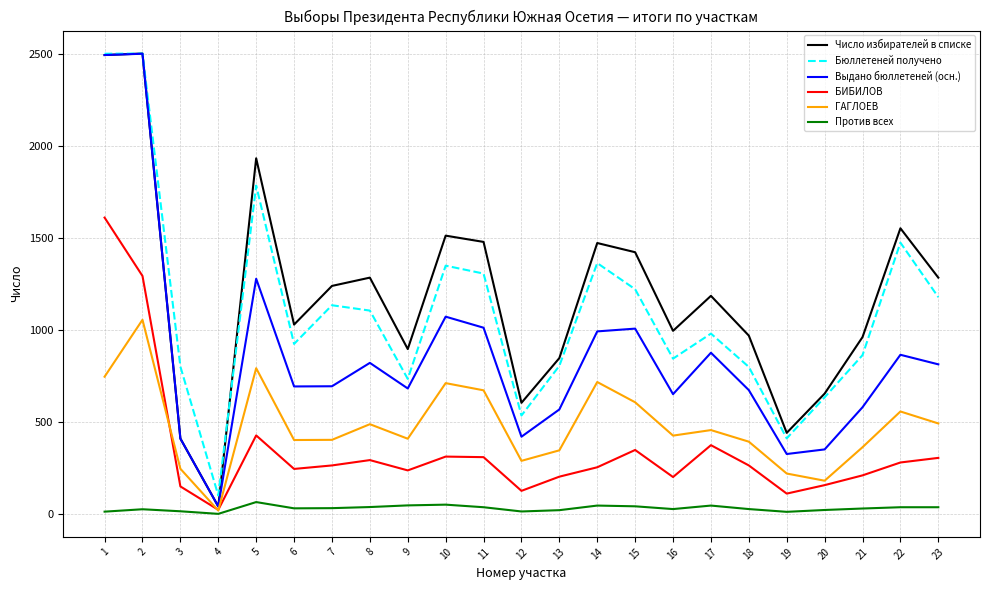

The value of Число избирателей в списке at 7 is 260. True or false?

False